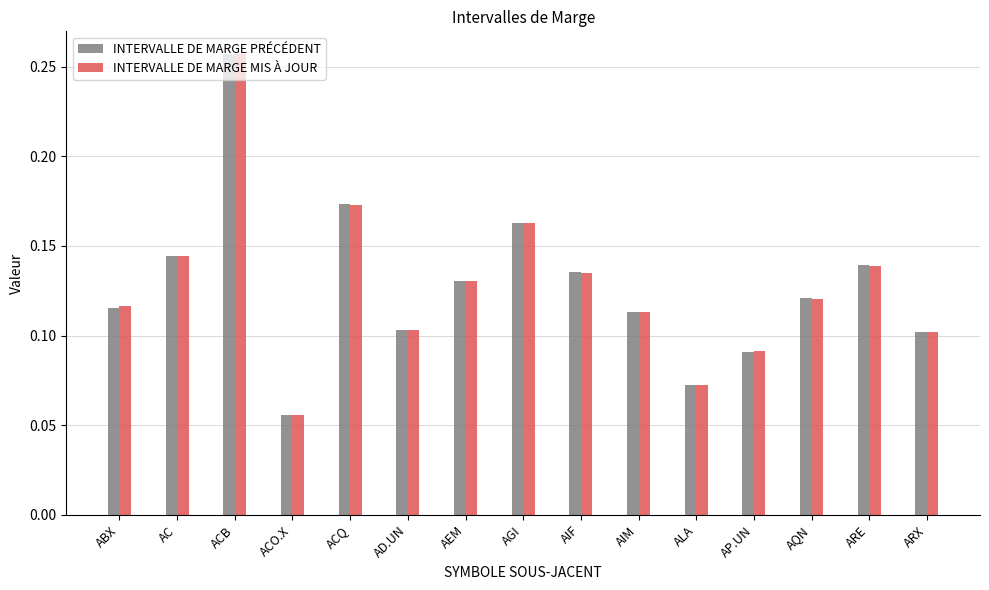

At how many categories does at least one series exceed 0?

15